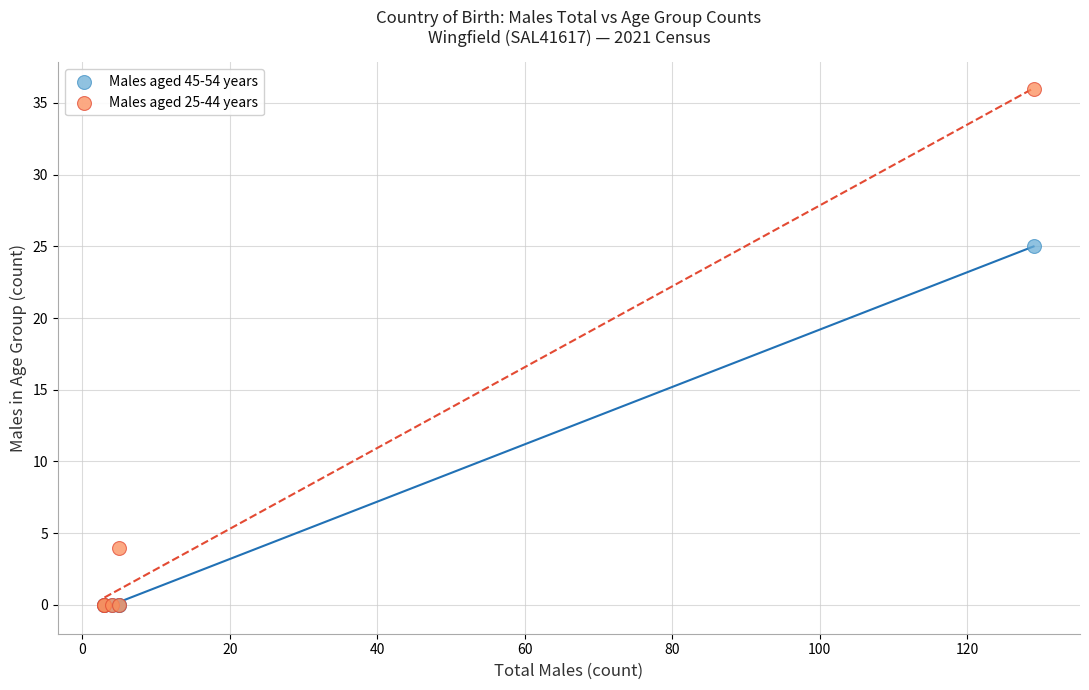

Across all series, what Y value is closest to 18?

25